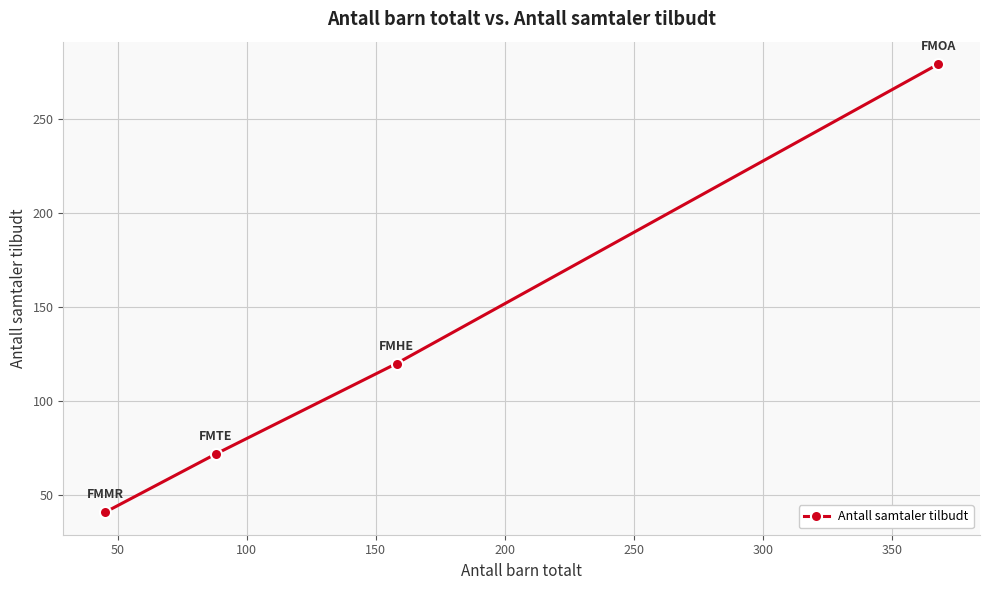

What is the maximum value shown in the chart?

279